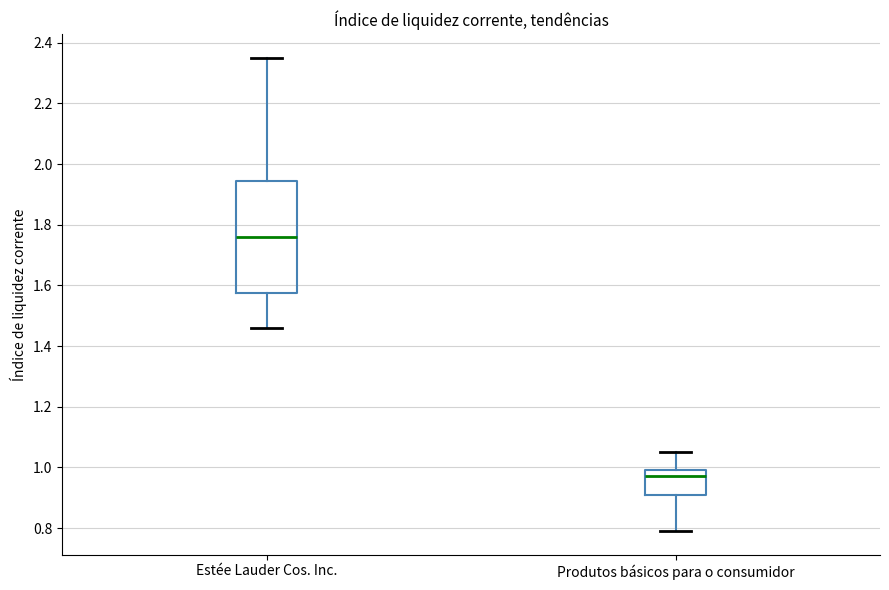

Where does the upper whisker of the box for Estée Lauder Cos. Inc. end on the y-axis? The values are not printed on the chart, so give them approximately, as read against the axis.

2.36